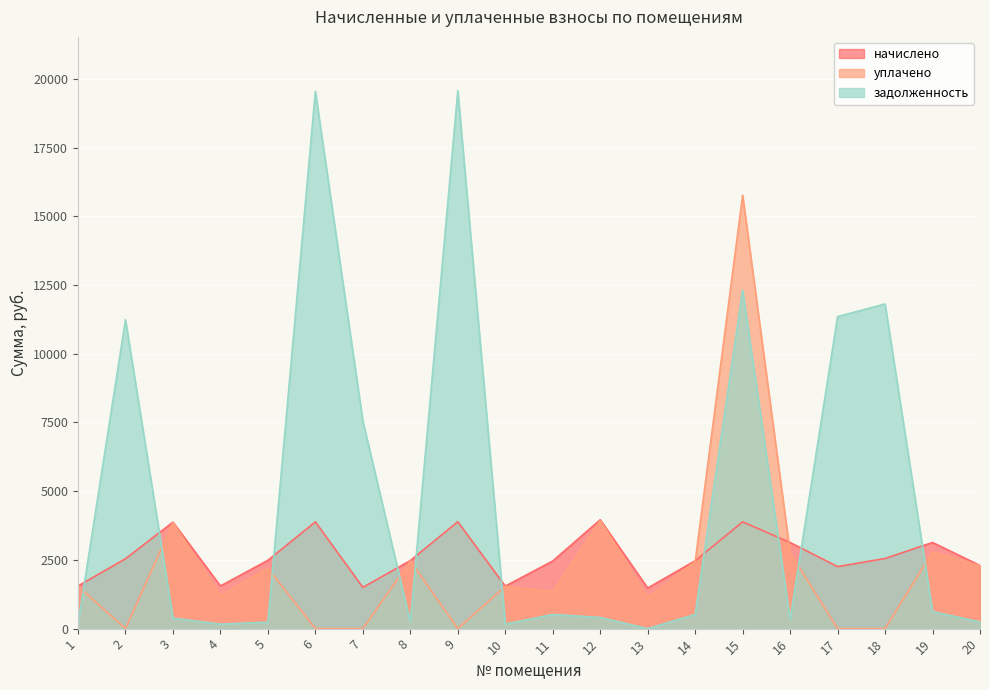

Between 3 and 11, which series saw the biggest shift?

уплачено